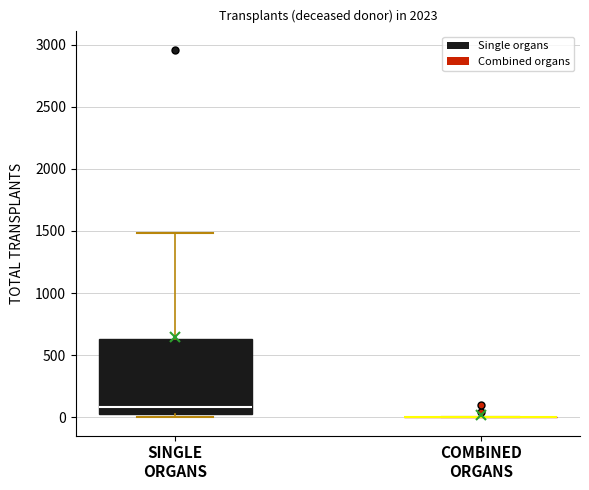

Reading left to right, transcribe this box plot: for each box, give where its median line is, the range the box spans, and where its two whiskers end, as read against the y-axis. The values are not printed on the chart, so give them approximately, as read against the axis.

SINGLE ORGANS: median 100, box 50 to 650, whiskers 0 to 1500
COMBINED ORGANS: box collapsed to a line at 0, whiskers 0 to 0